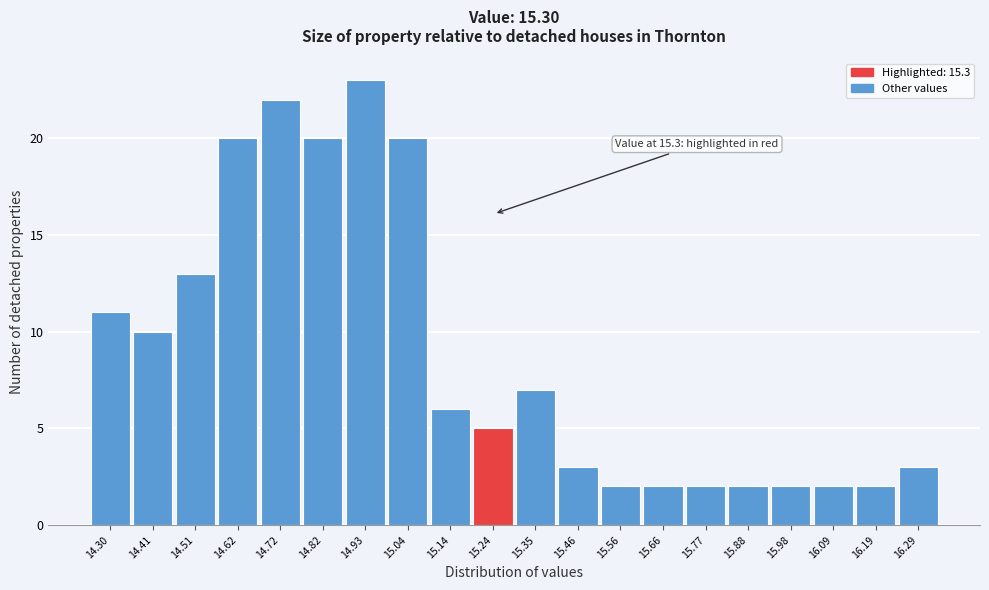

Reading right to left, extract all data points from this chart.

3	2	2	2	2	2	2	2	3	7	5	6	20	23	20	22	20	13	10	11